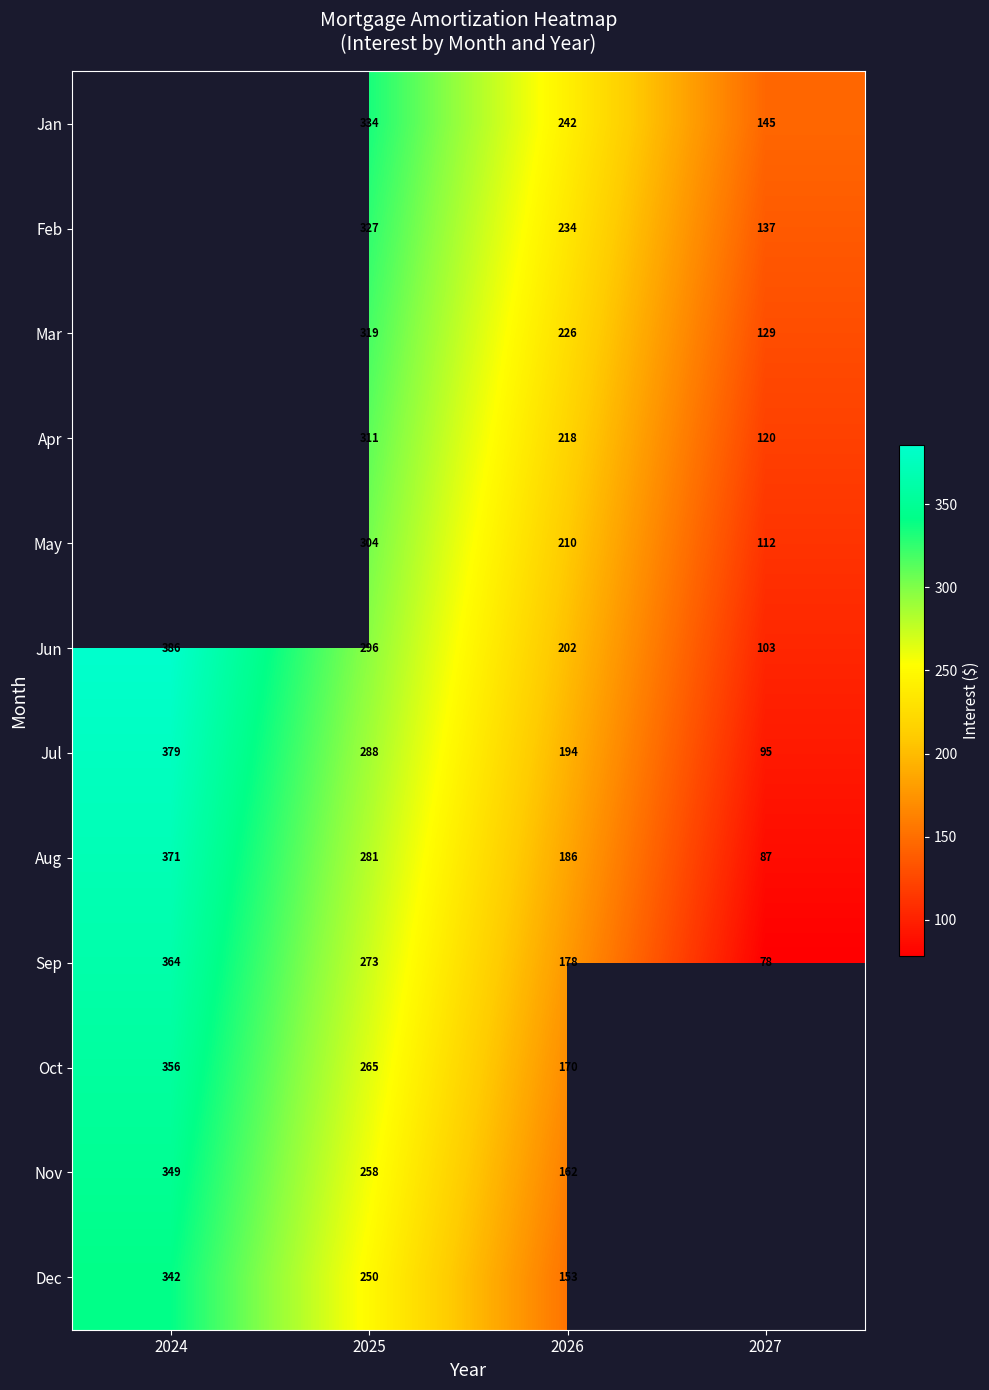

Is the value of Dec at 2026 greater than the value of Jul at 2024?

No